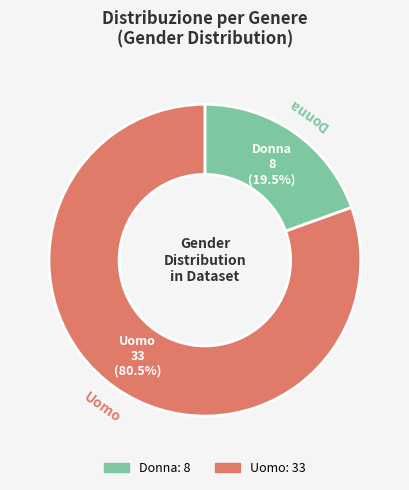

Which category has the biggest portion of the pie?

Uomo